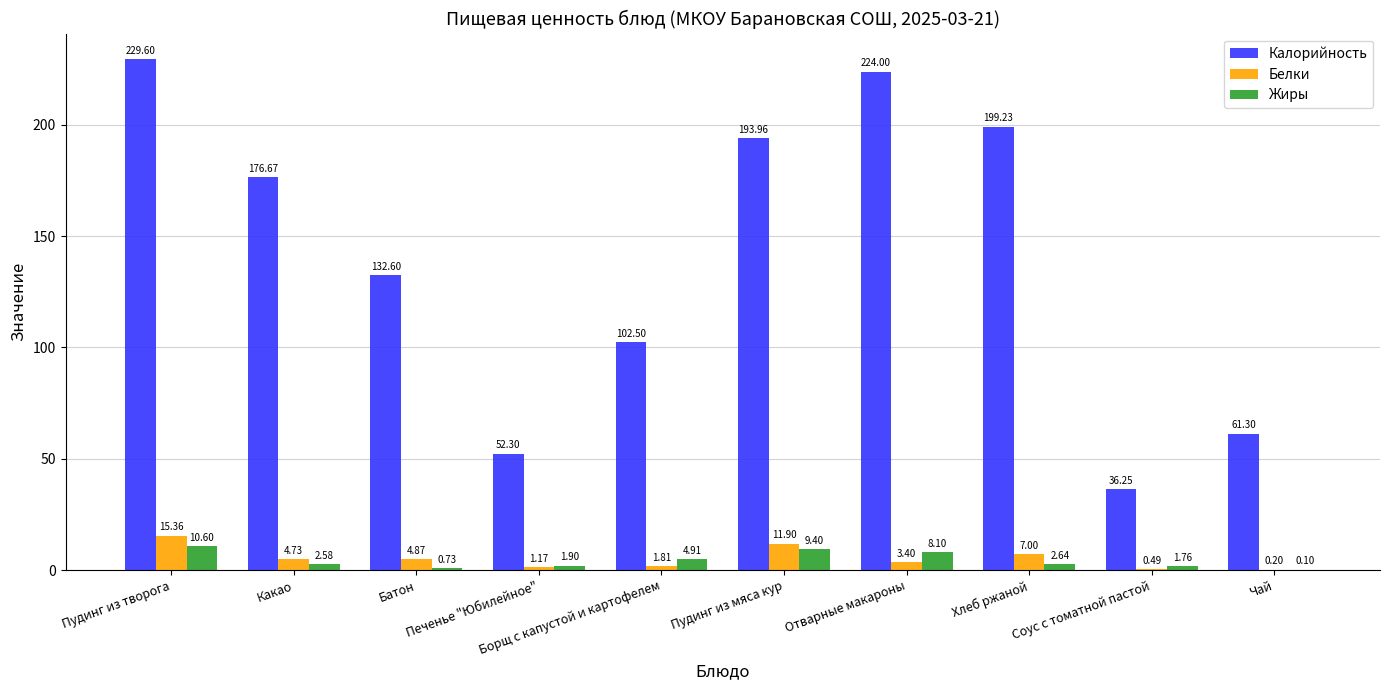

Where does the Калорийность series first go above 176?

Пудинг из творога